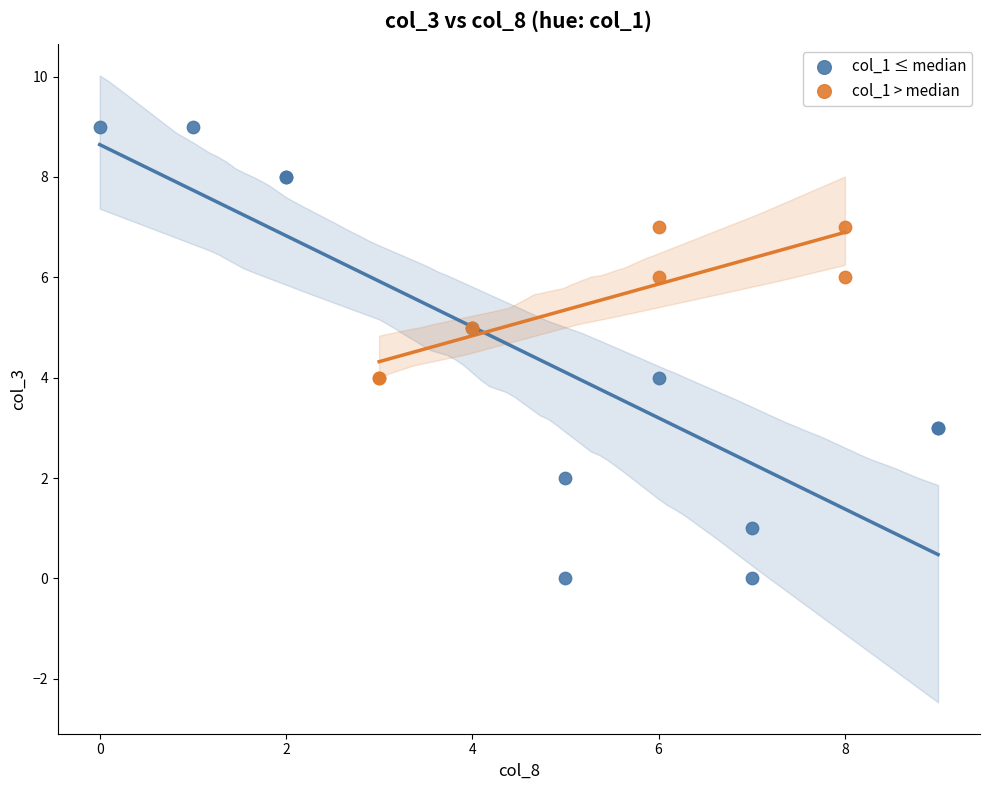

Which series contains the highest Y value?

col_1 ≤ median